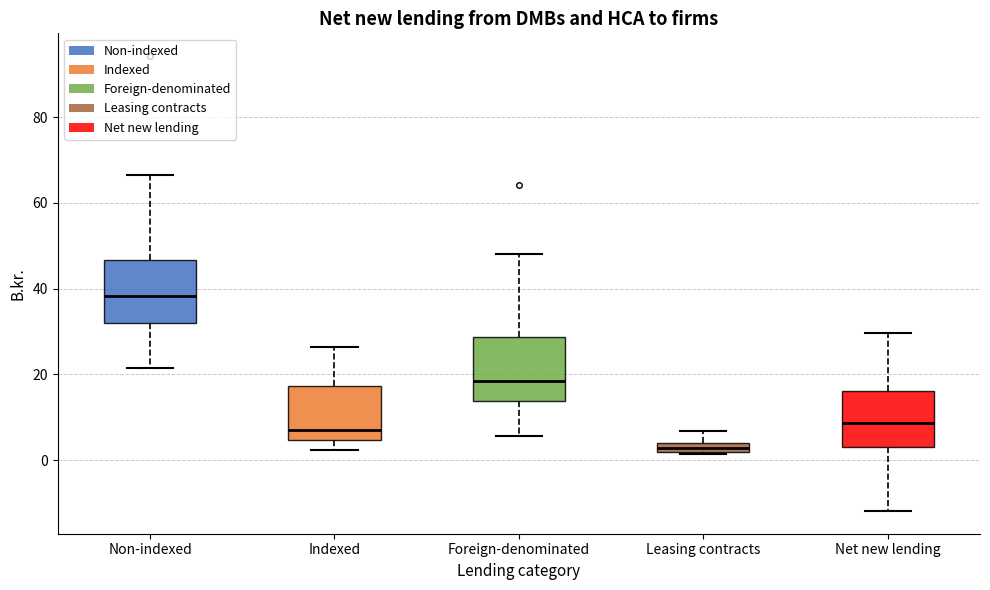

Which box has the lowest median line?

Leasing contracts